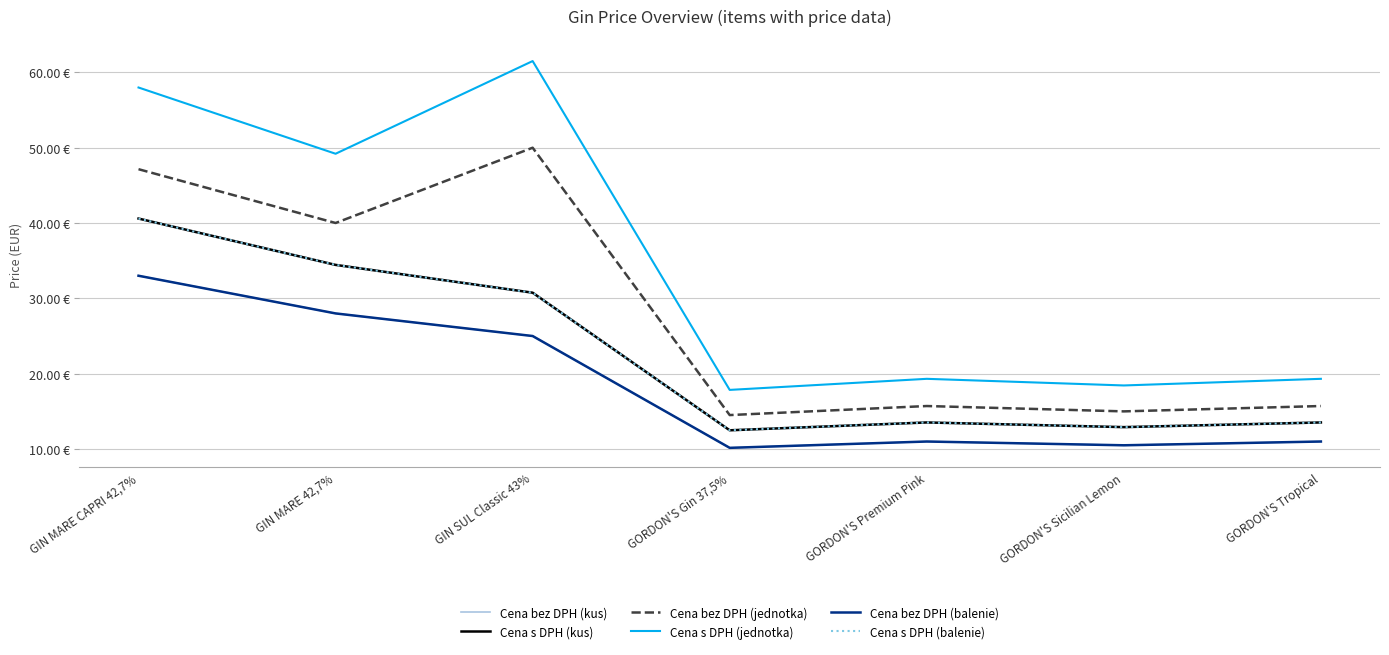

Is this an area chart (filled region under the line)?

No